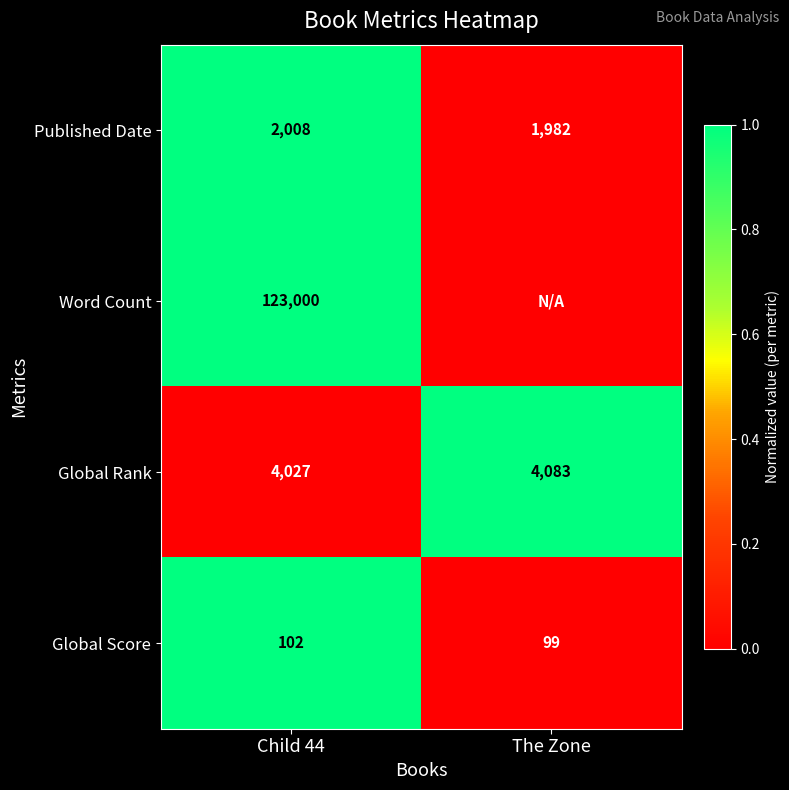

Read the Global Rank value at The Zone, to the nearest 5.

4085